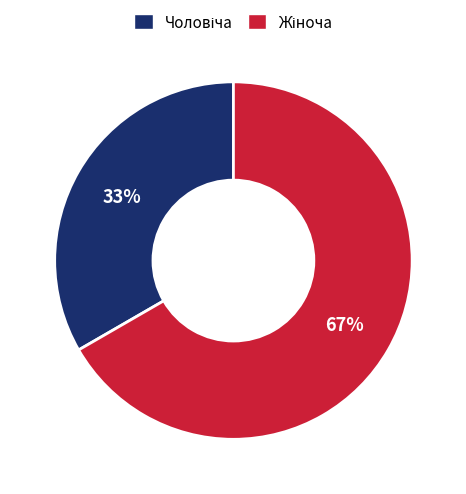

To the nearest percent, what is the average slice percentage?

50%